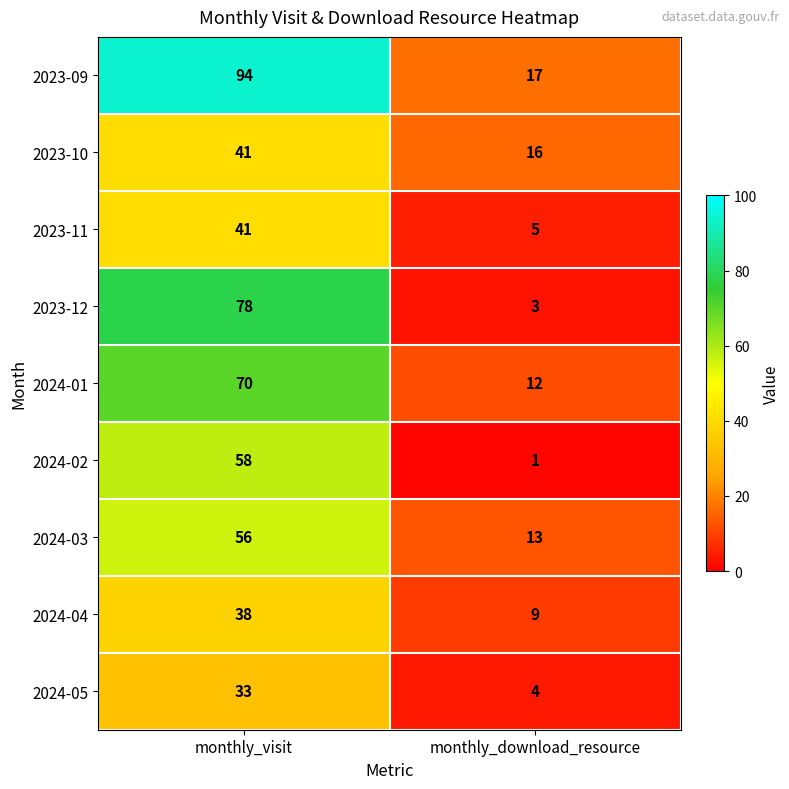

The 2023-10 series shows 16 at monthly_download_resource. True or false?

True